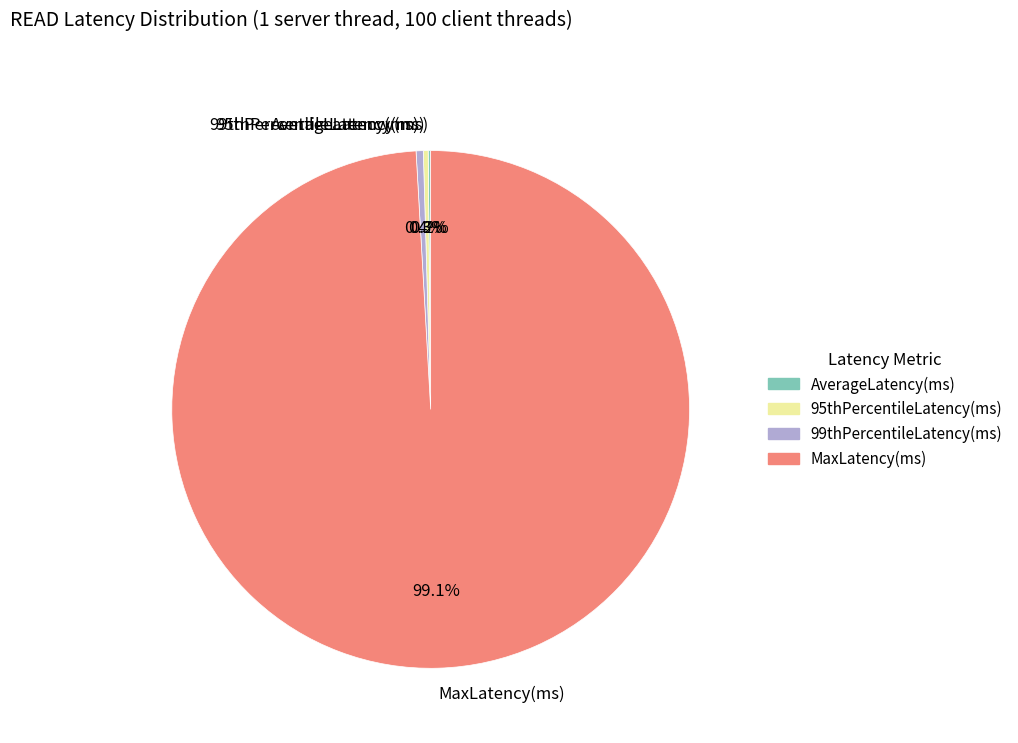

Is there any slice that represents more than half of the pie?

Yes